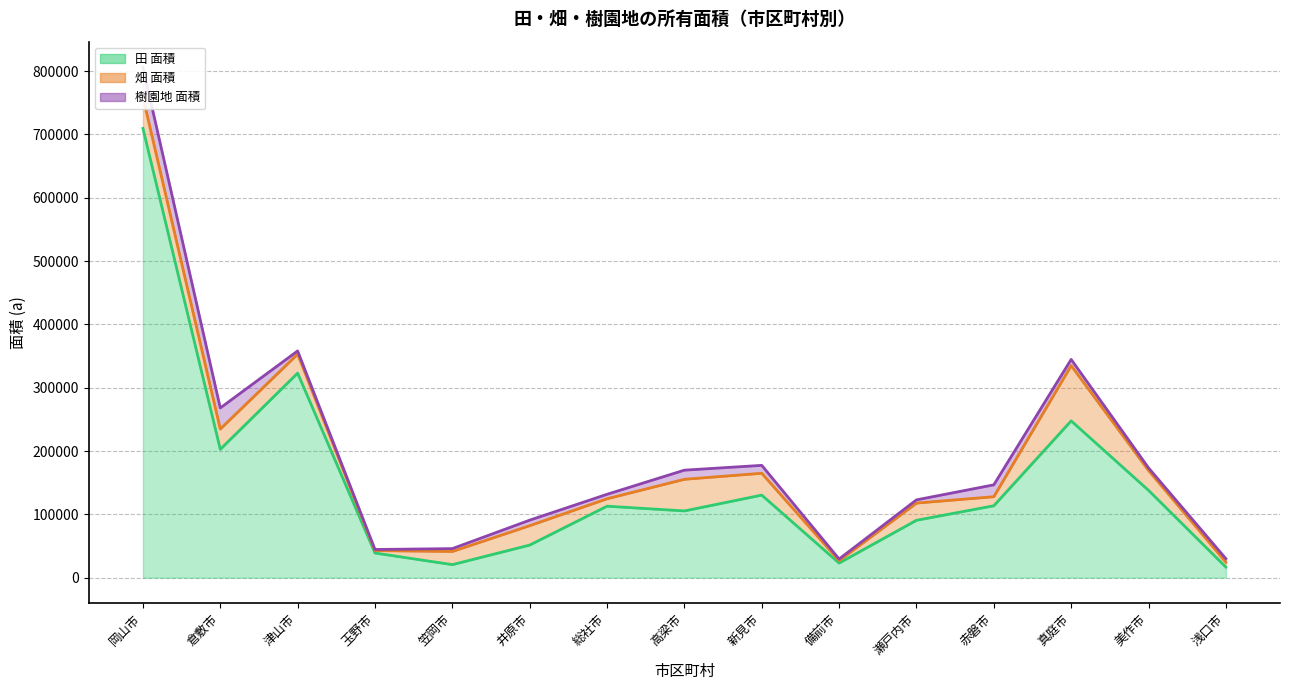

At which category is the sum across all series the highest?

岡山市